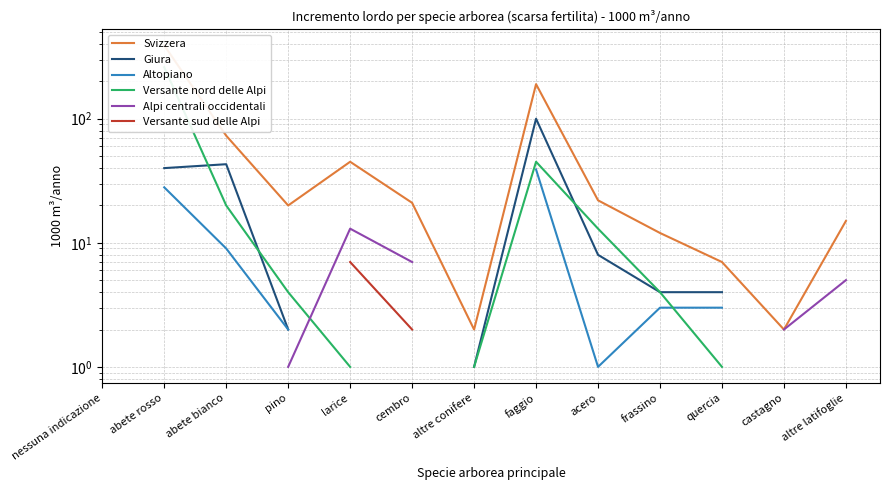

What is the label of the 1st point from the left?

nessuna indicazione